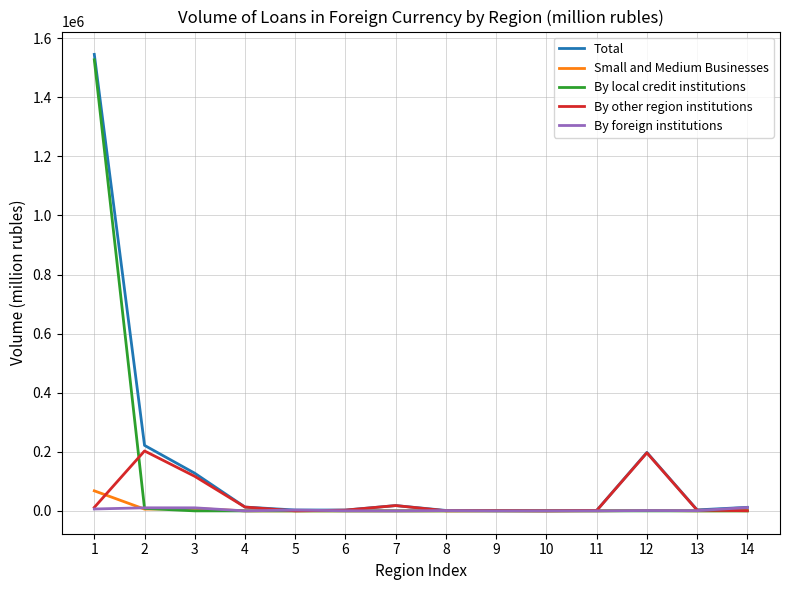

What is the highest value of the By other region institutions series?

202886